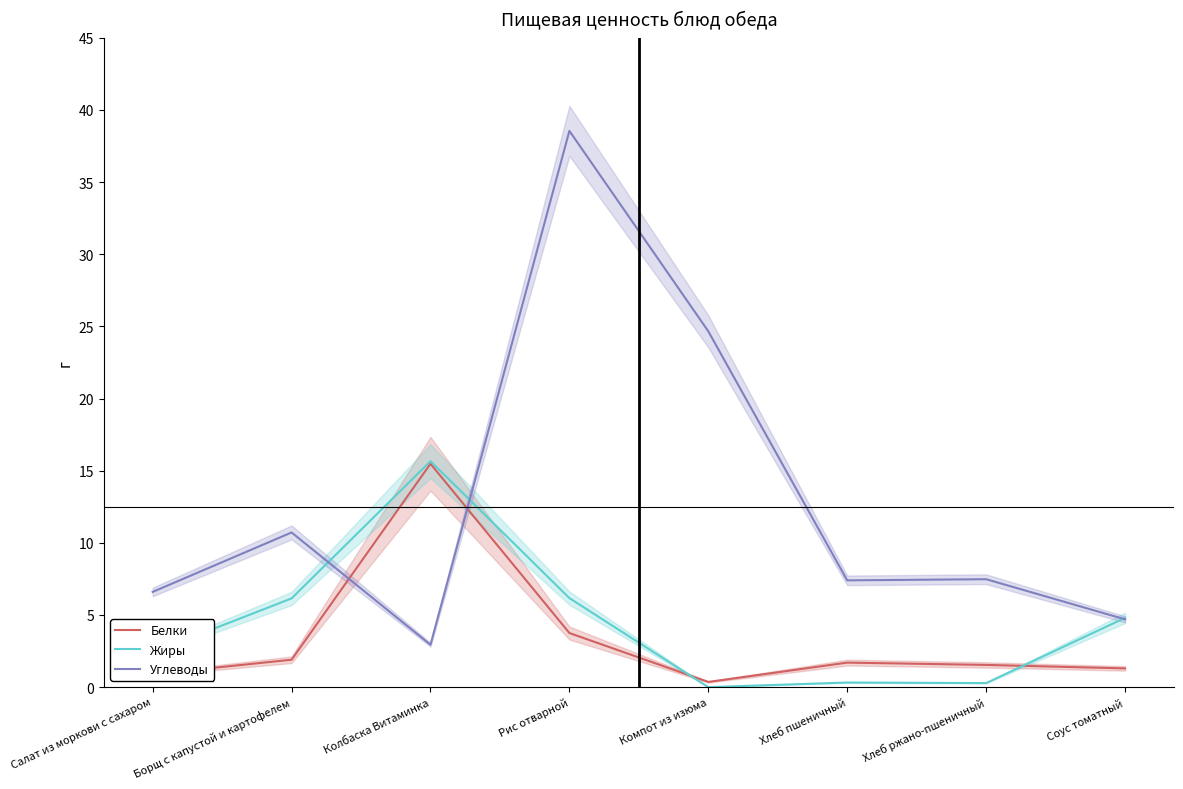

What is the value of the Белки point at the 5th from the left?

0.4